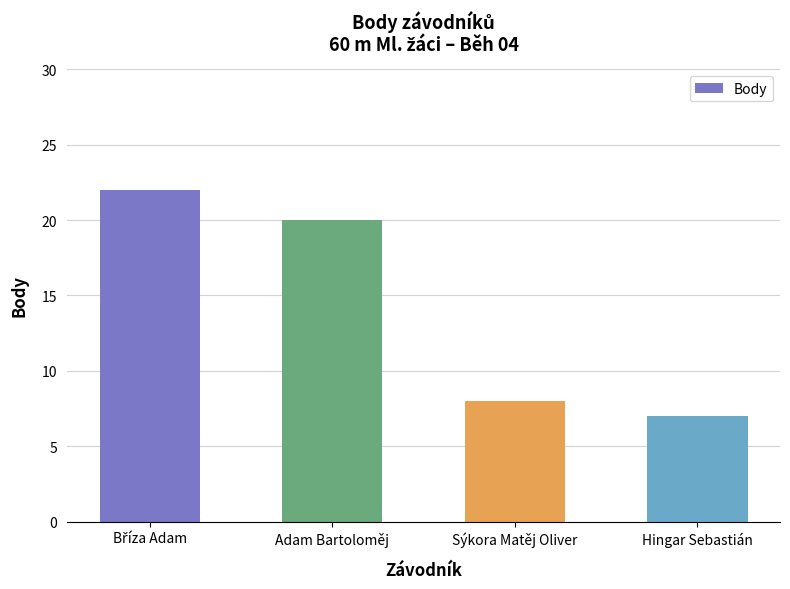

What is the change in value from Adam Bartoloměj to Sýkora Matěj Oliver?

-12